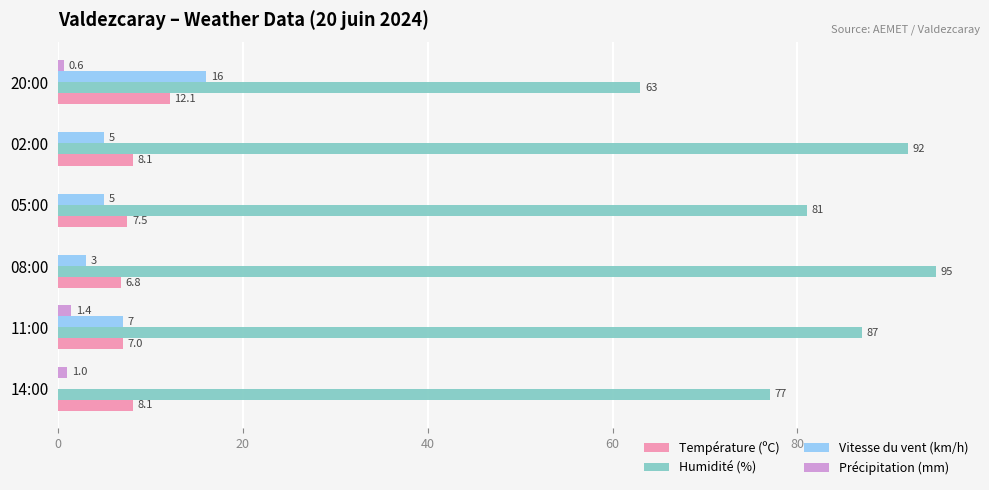

True or false: Humidité (%) has a value of 81.0 at 05:00.

True